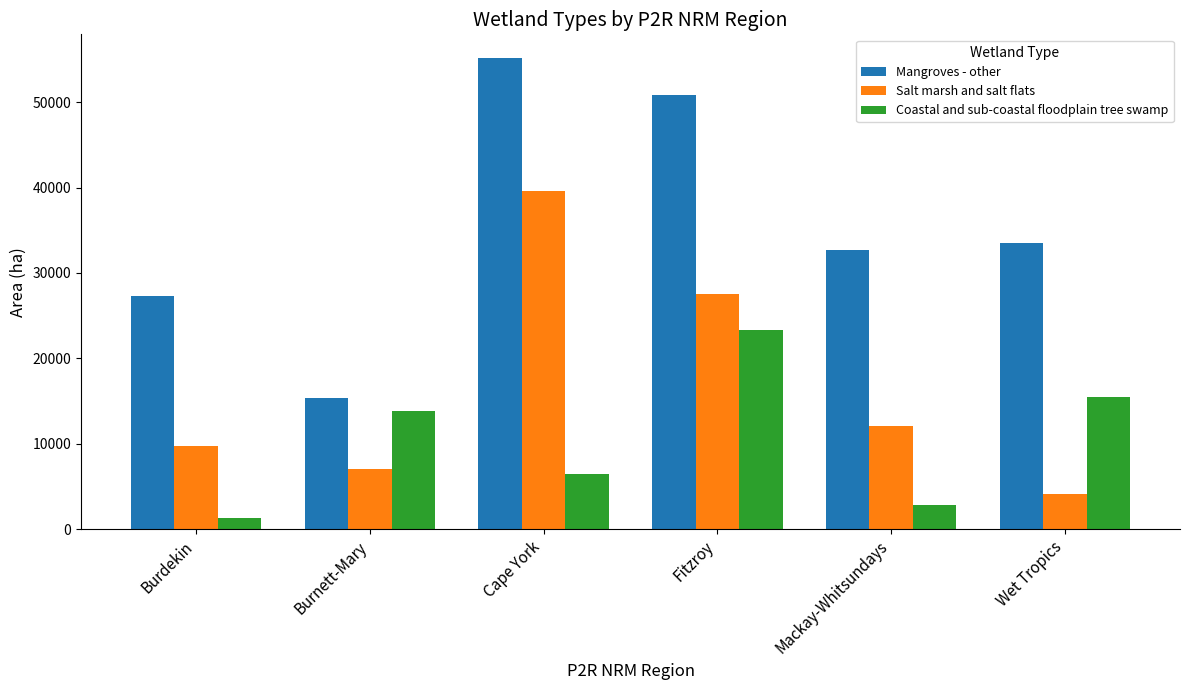

What is the sum of all Salt marsh and salt flats values?

100134